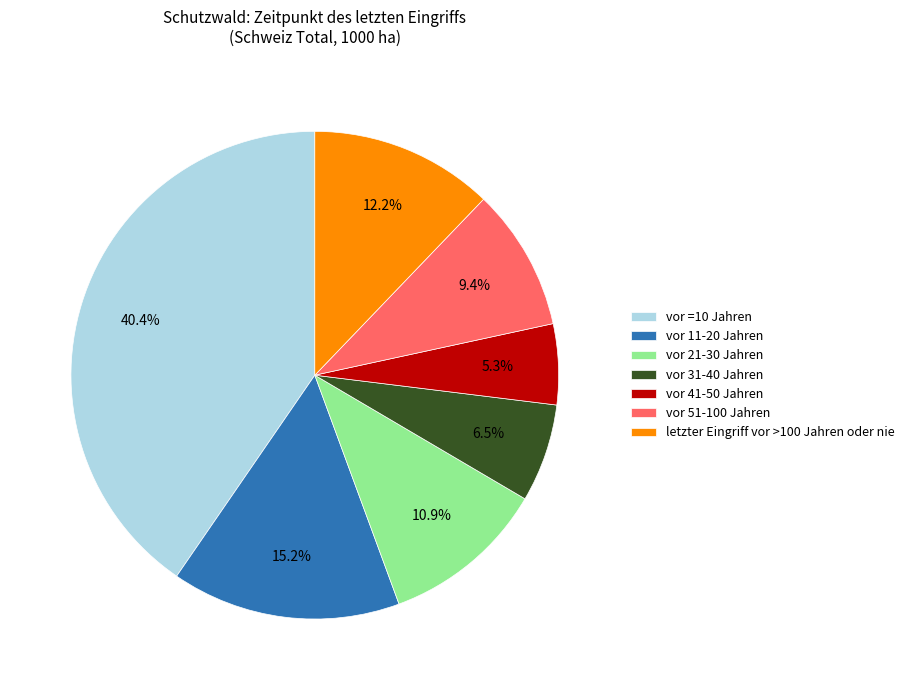

Is it true that vor =10 Jahren is 40% of the pie?

True